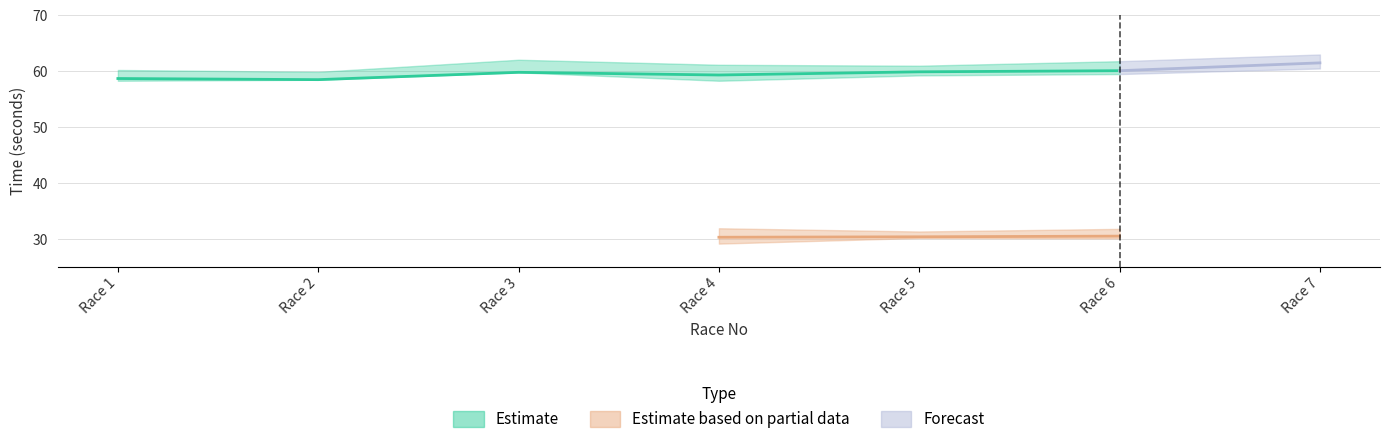

What is the approximate value of 800T_lower at Race 3?

59.8